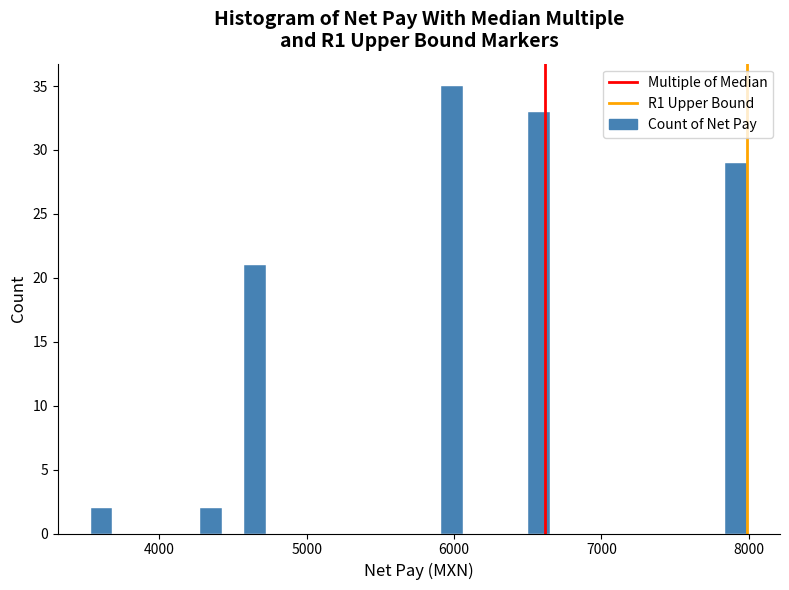

Read against the x-axis, roughly where is the centre of the tallest bar?

6000